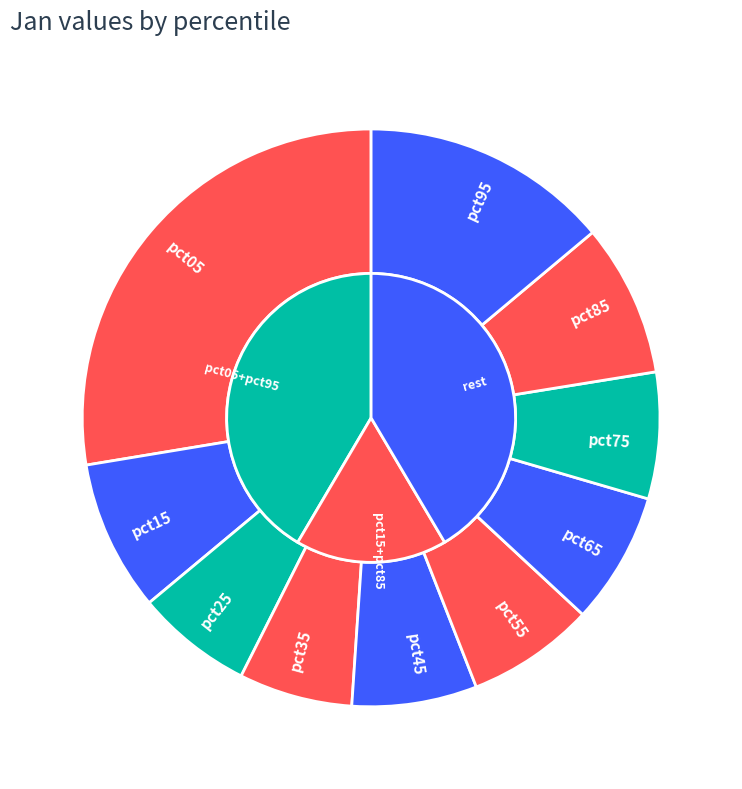

What is the largest slice in the pie chart?

pct05